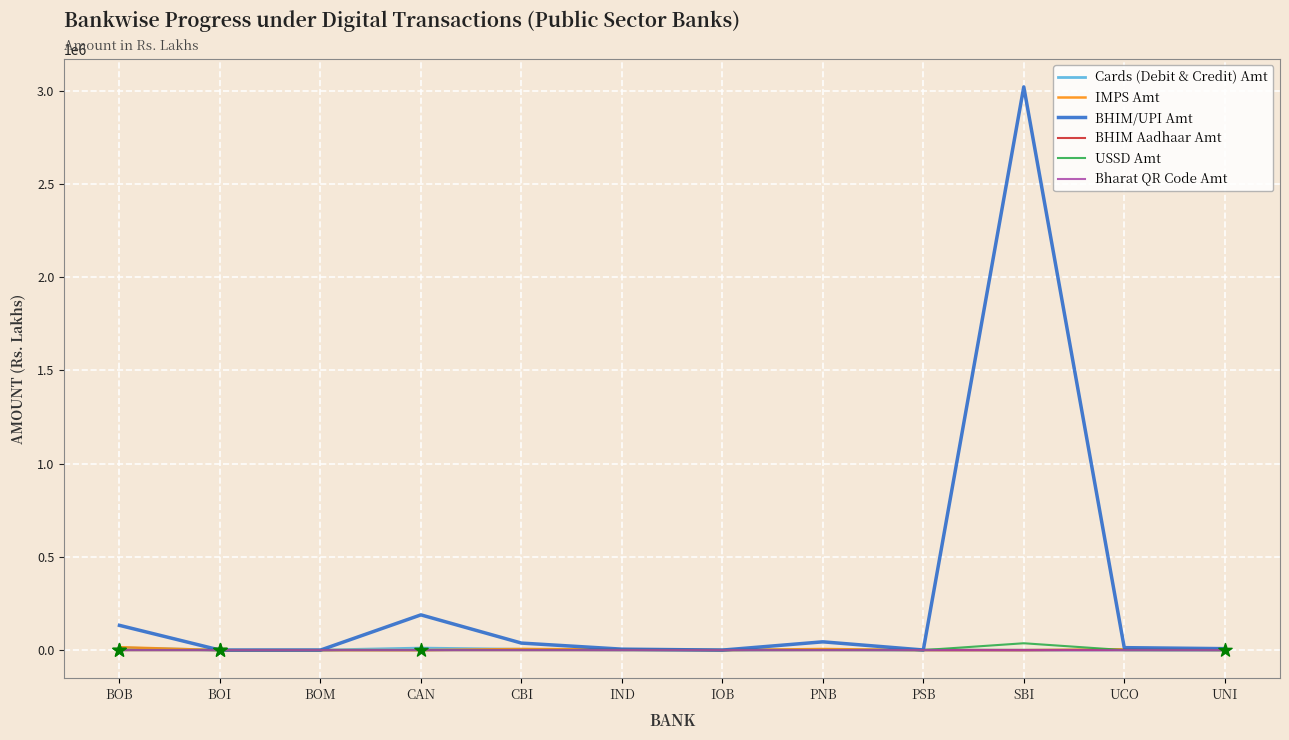

At which category is the sum across all series the highest?

SBI